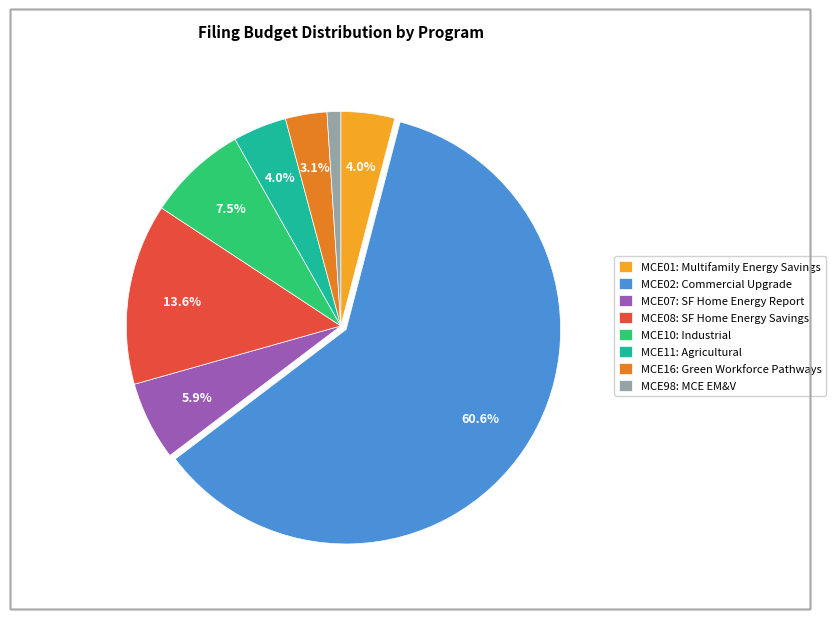

What is the majority slice?

MCE02